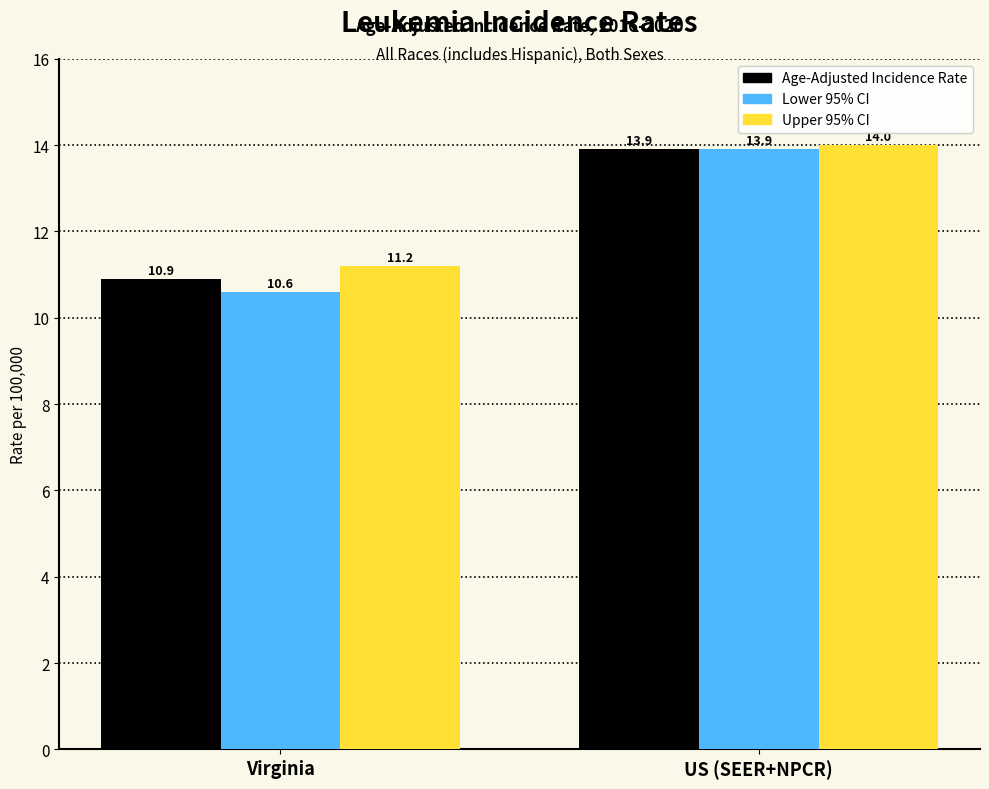

Reading left to right, transcribe all the data shown in this chart.

Age-Adjusted Incidence Rate: 10.9	13.9
Lower 95% CI: 10.6	13.9
Upper 95% CI: 11.2	14.0